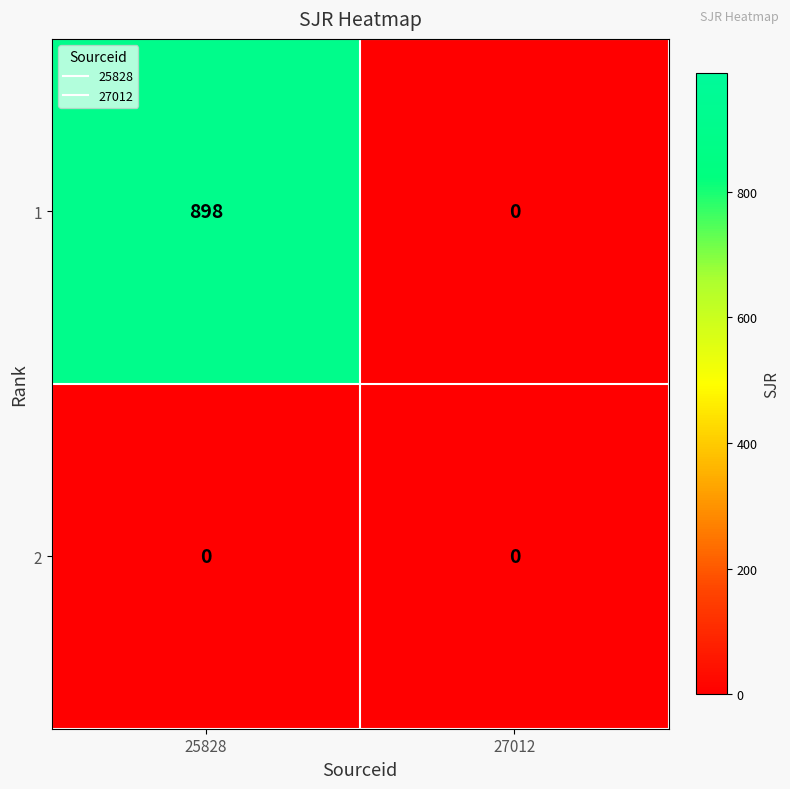

At which category is the sum across all series the highest?

25828